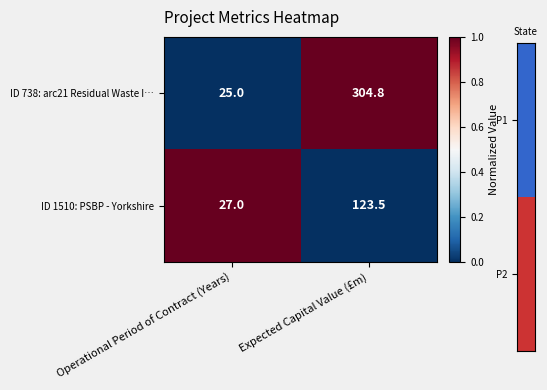

How many data points does each series have?

2